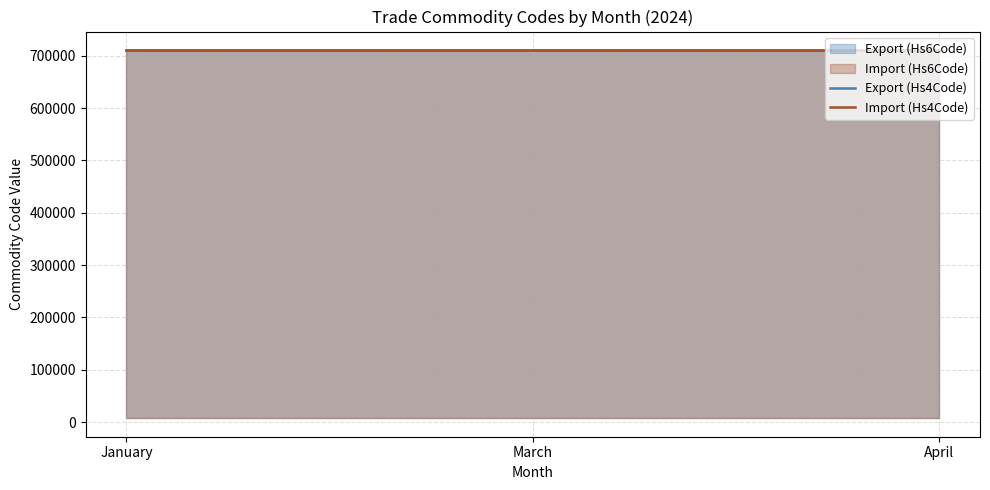

What is the spread (max minus min) of values at March?

506